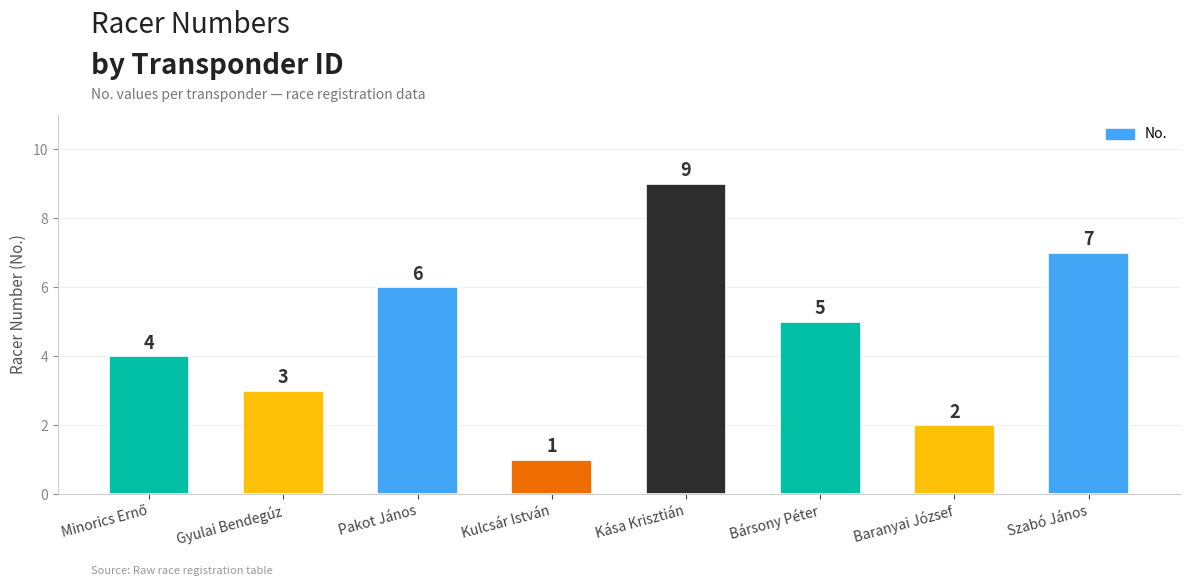

At which label does the data first exceed 5?

Pakot János